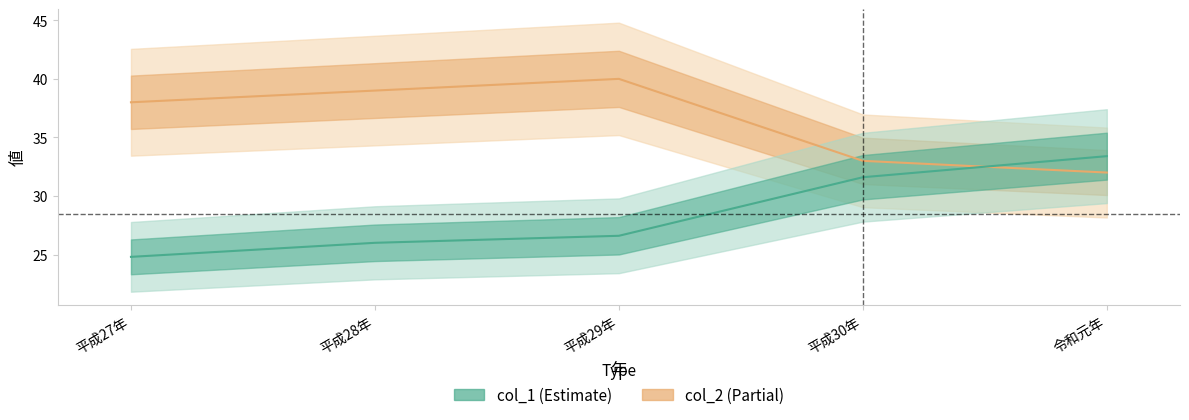

At which label does col_2 first exceed 38?

平成28年